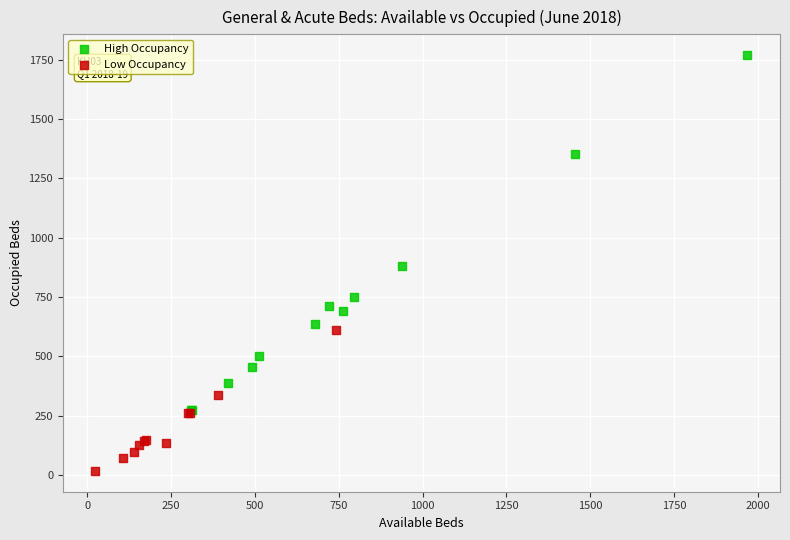

Which series contains the highest Y value?

High Occupancy